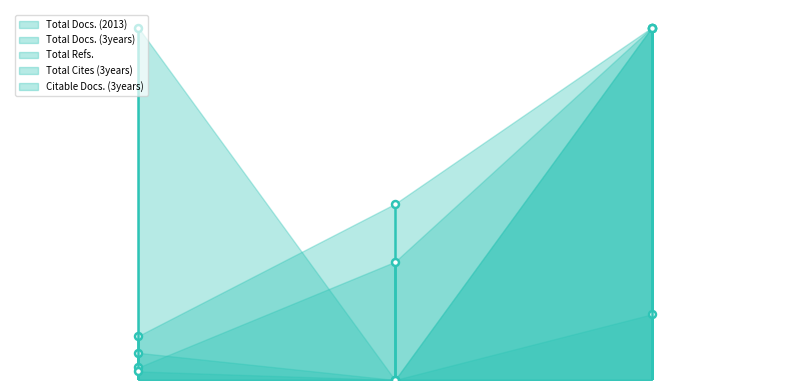

Which category has the highest value in the Total Refs. series?

2.0